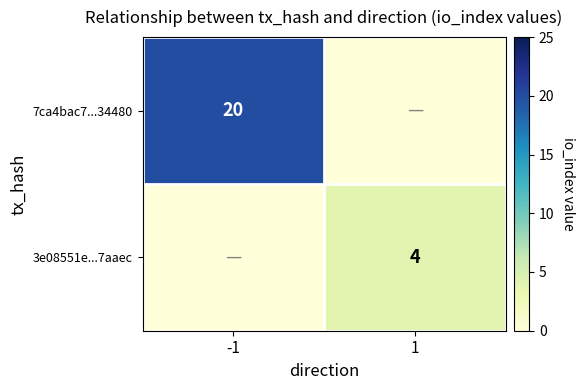

Rank the series by their average value, from lowest to highest.

3e08551e...7aaec, 7ca4bac7...34480